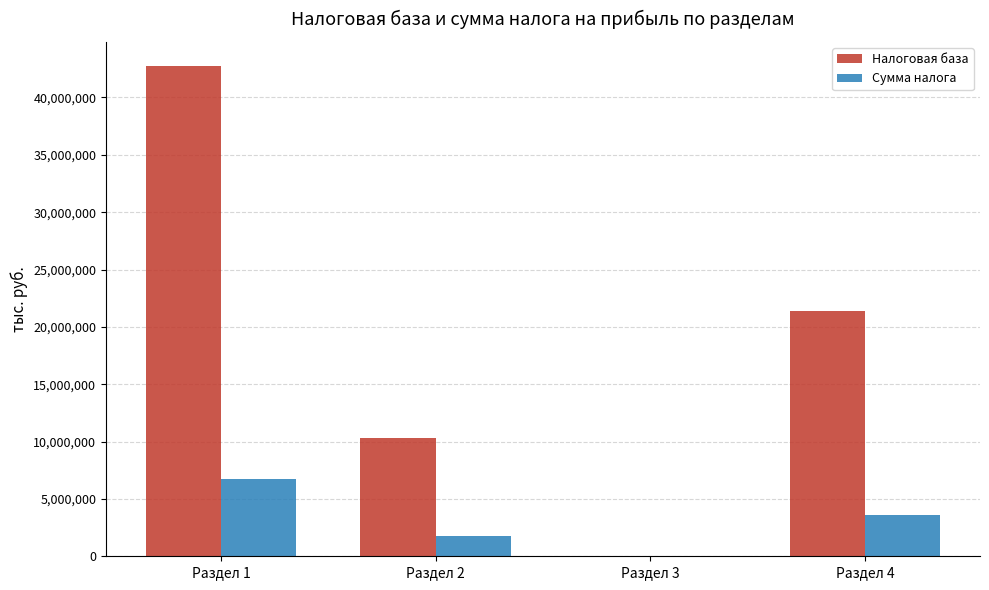

Between Раздел 1 and Раздел 3, which series saw the biggest shift?

Налоговая база